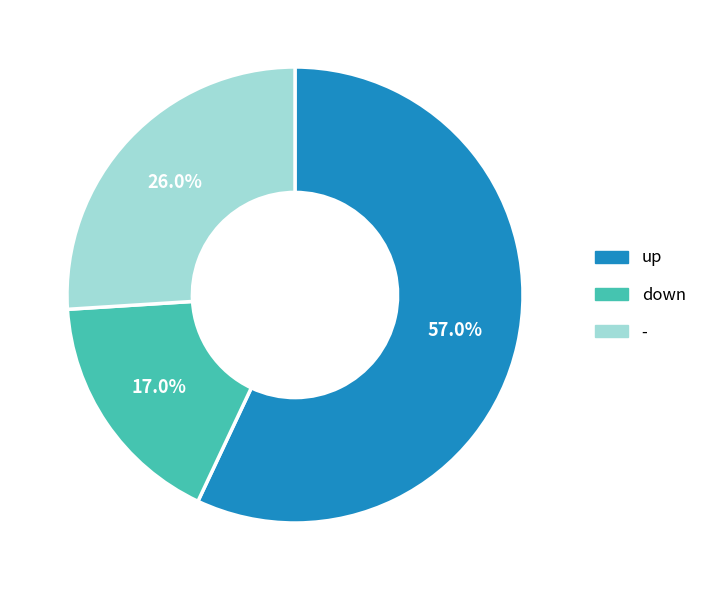

To the nearest percent, what is the difference between the up and down slice percentages?

40%